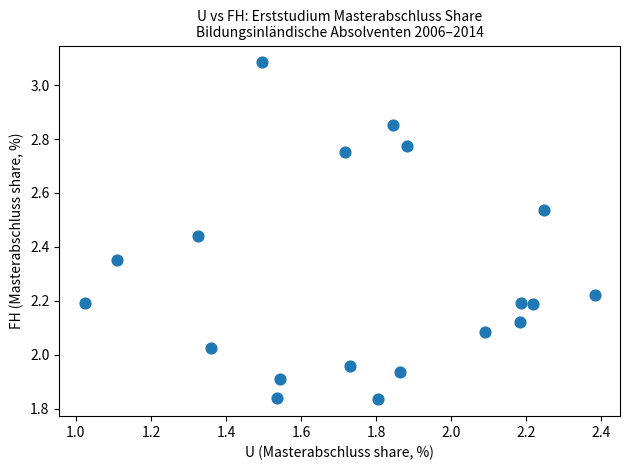

What is the range of X values (max minus min)?

1.4